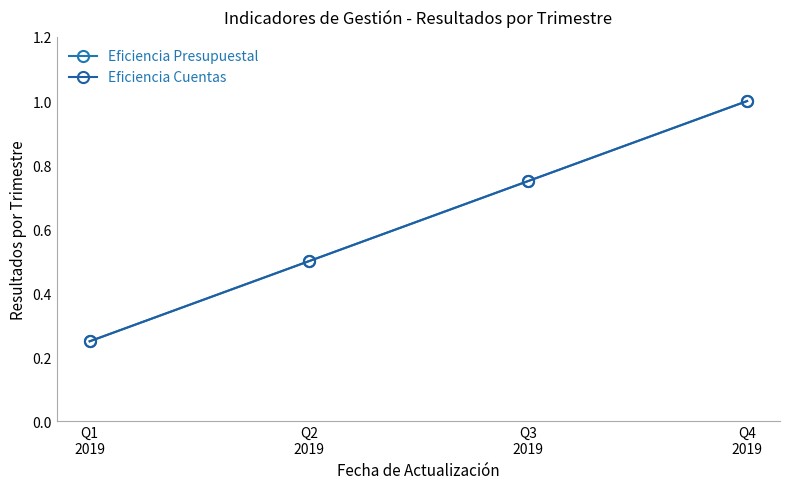

True or false: Eficiencia Cuentas has more than 1 interior local peaks.

False